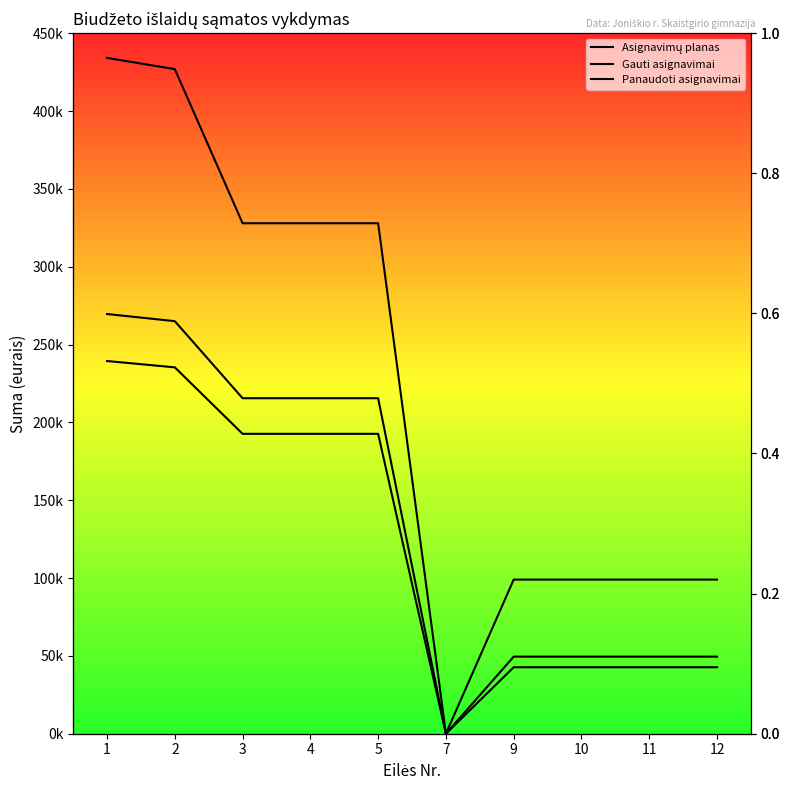

How many lines are shown in the chart?

3